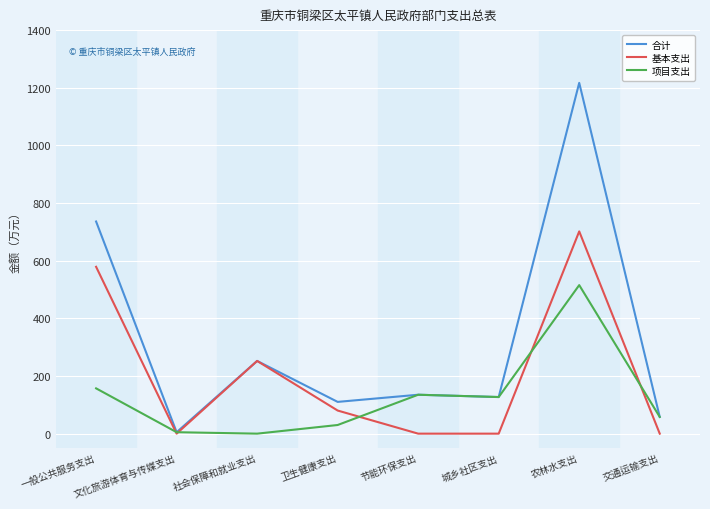

What is the difference between the highest and lowest values at 农林水支出?

701.7